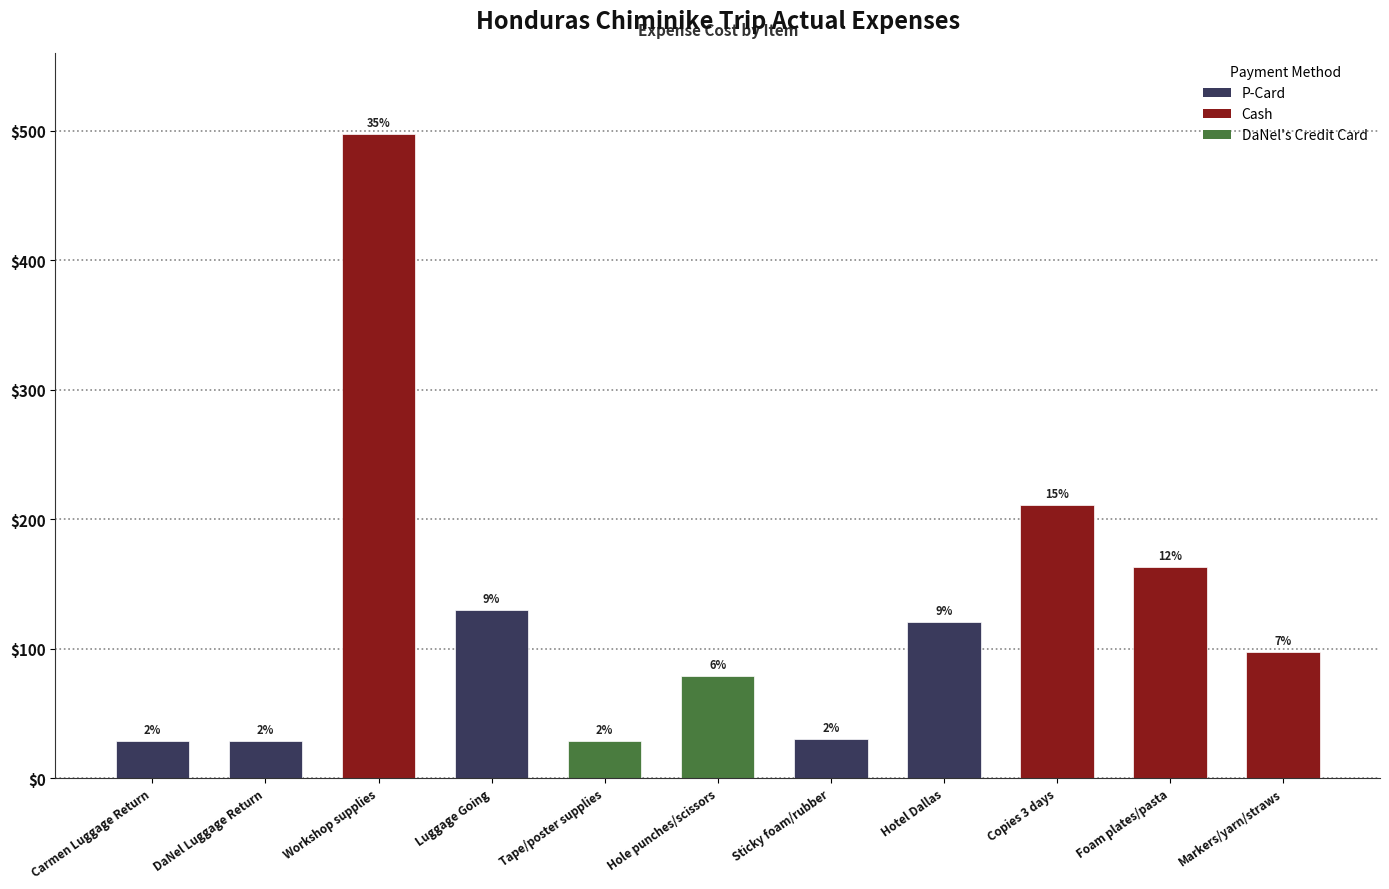

Are the bars horizontal?

No